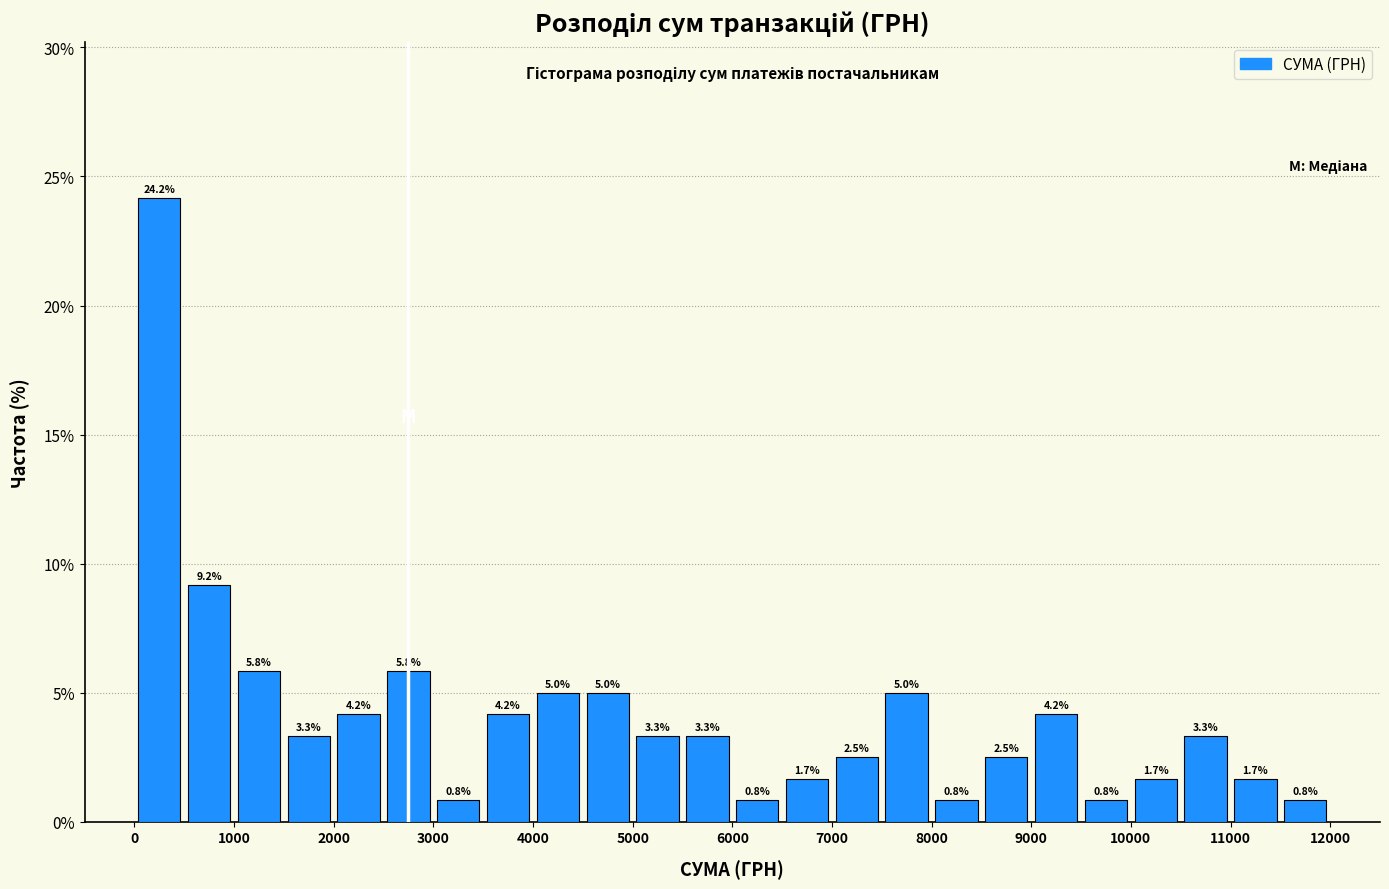

How tall is the bar that spans 2500 to 3000 on the x-axis?

5.8